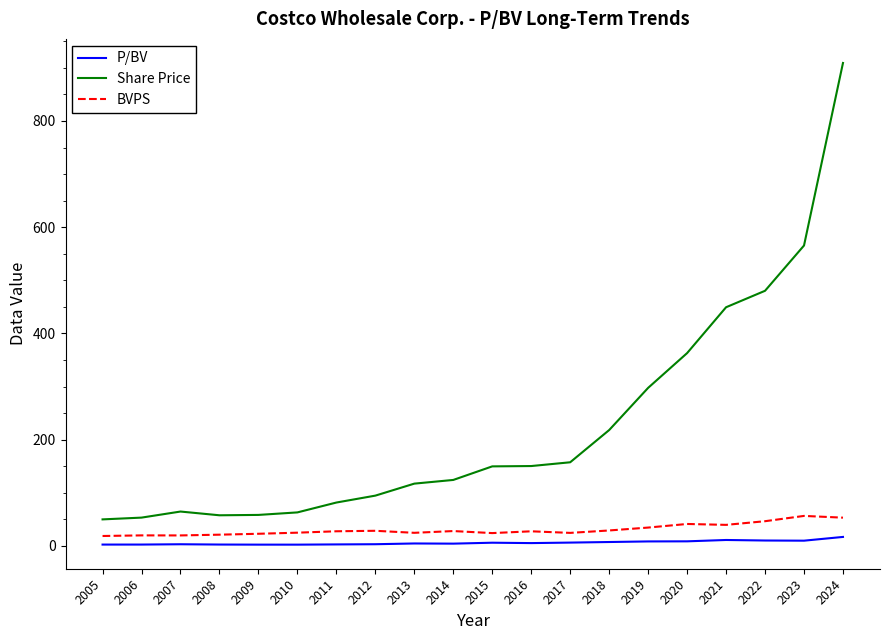

What is the average value of the Share Price series?

225.3